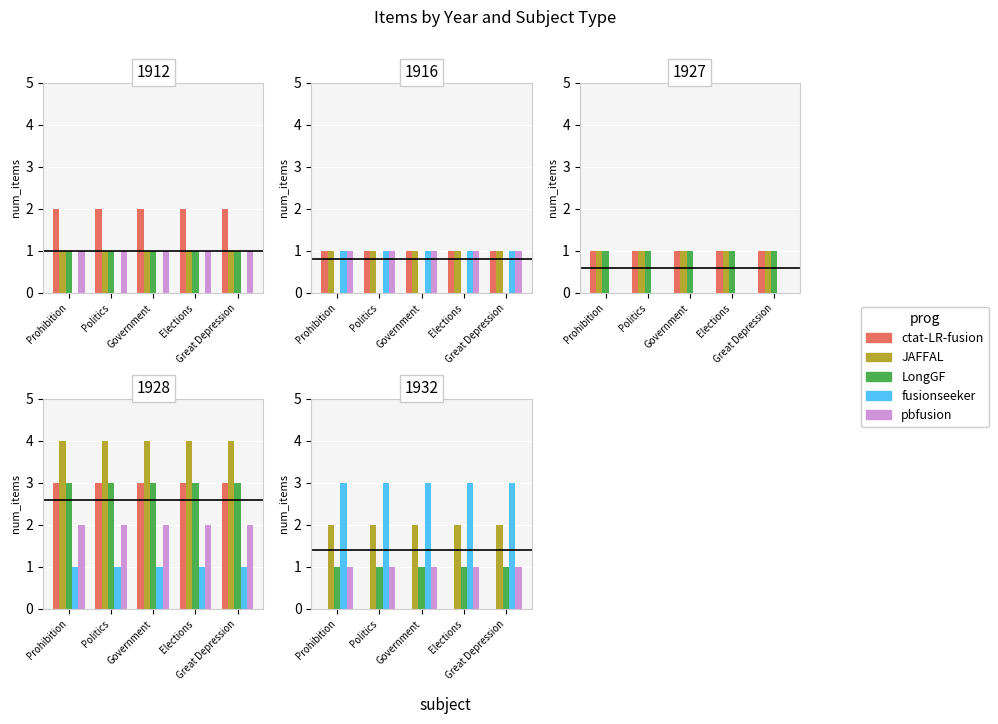

What position from the right is Elections?

2